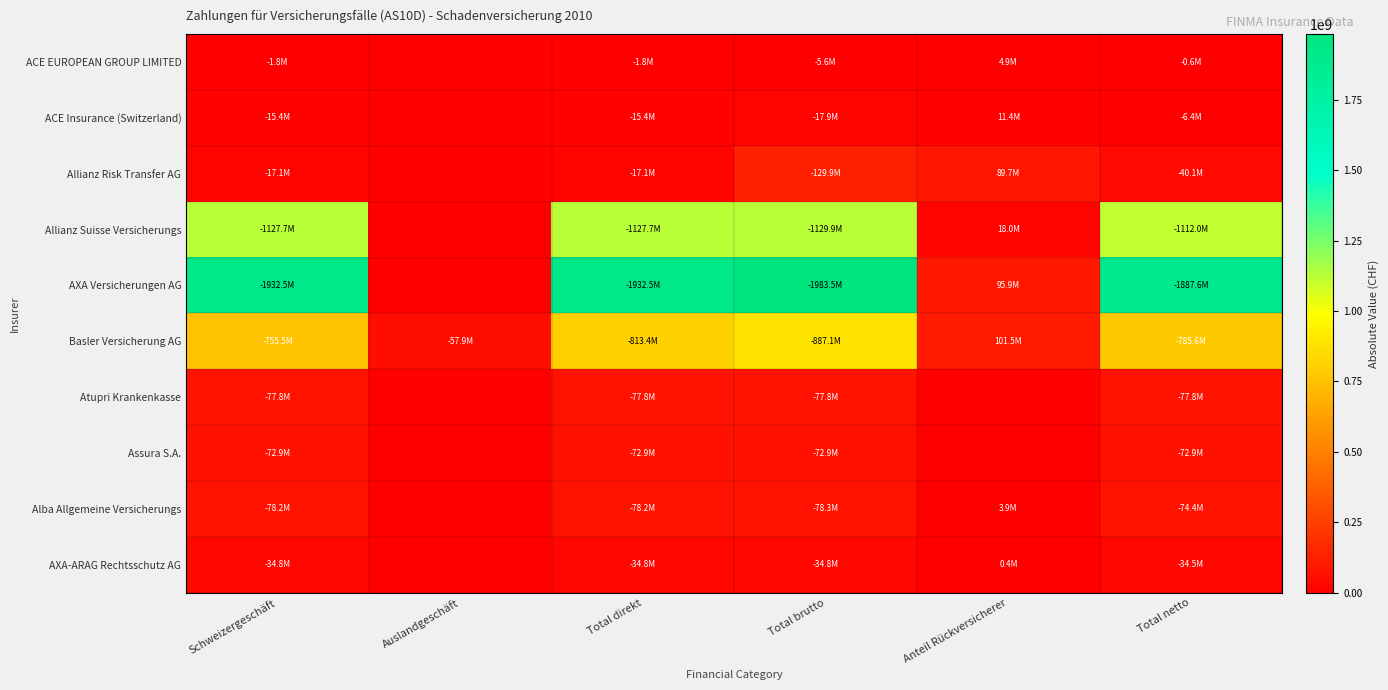

Which series has the largest range (max minus min)?

AXA Versicherungen AG